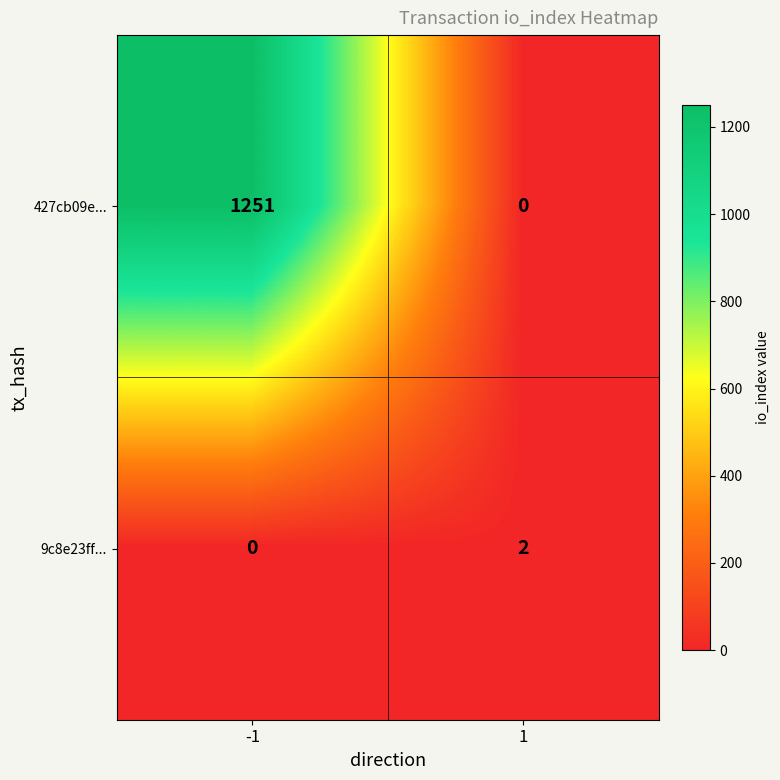

Is the value of 9c8e23ff... at 1 greater than the value of 427cb09e... at 1?

Yes